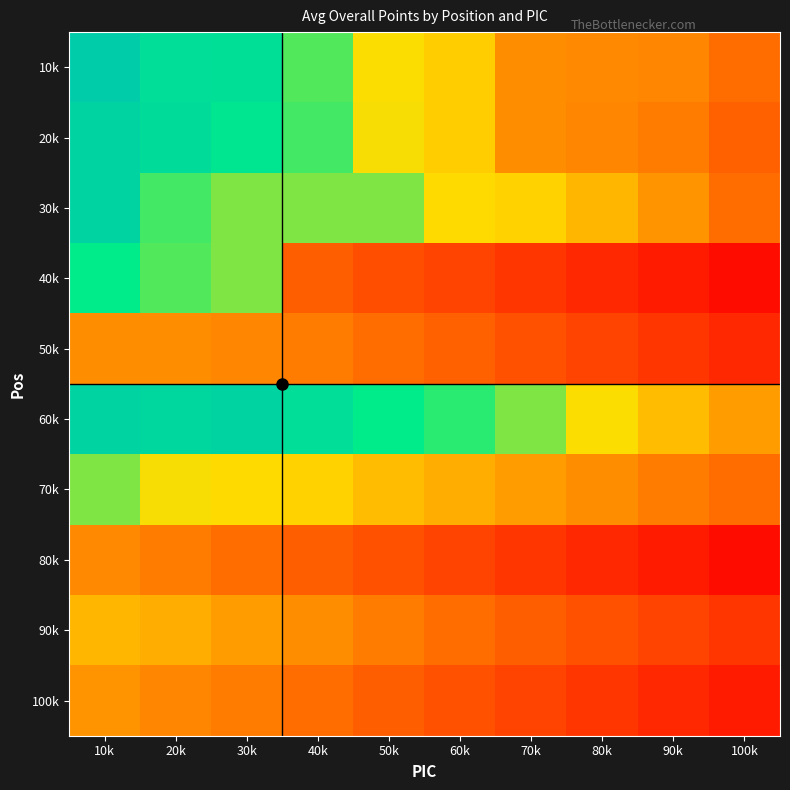

Rank the series by their maximum value, from highest to lowest.

10k, 20k, 30k, 60k, 40k, 70k, 90k, 100k, 50k, 80k